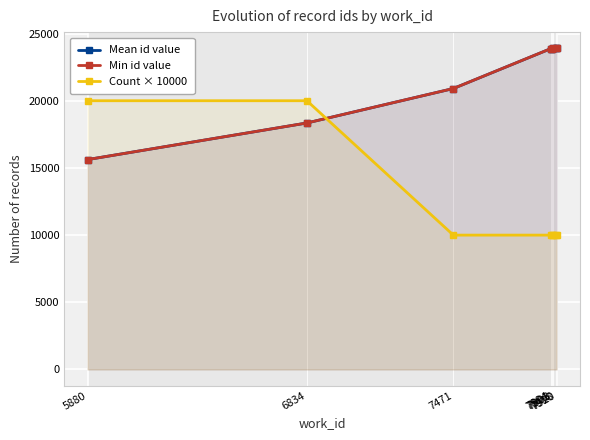

Which has a higher value, 6834 or 7920?

7920